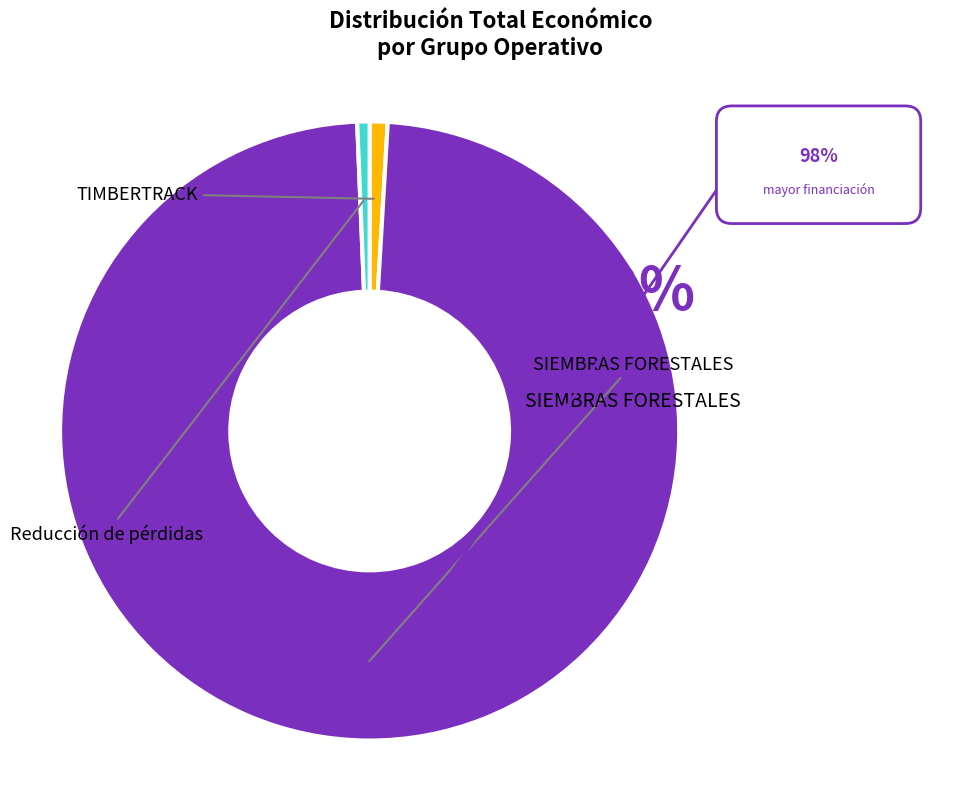

Which category has the biggest portion of the pie?

SIEMBRAS FORESTALES